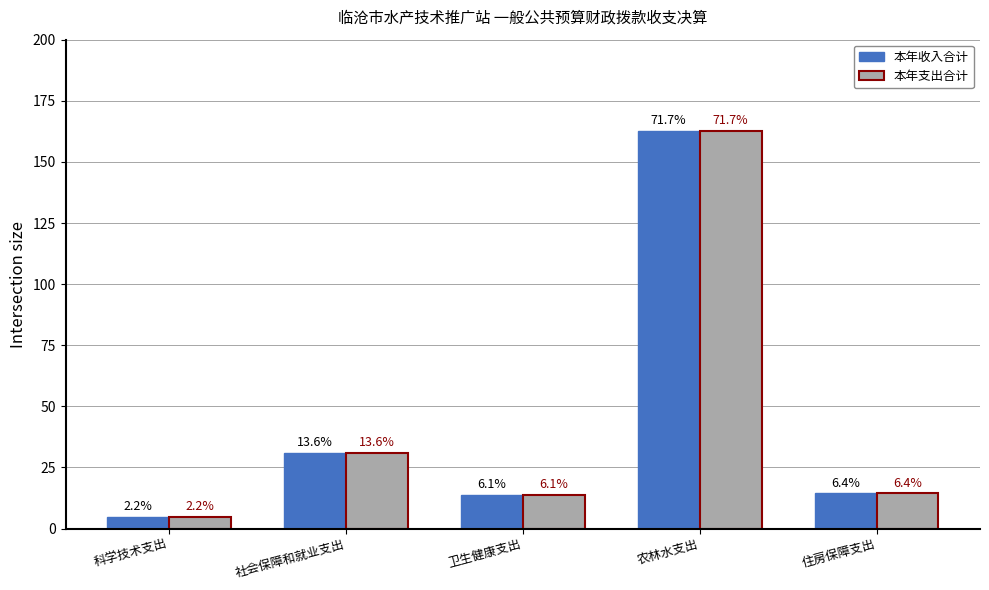

At which label does 本年收入合计 reach its peak?

农林水支出